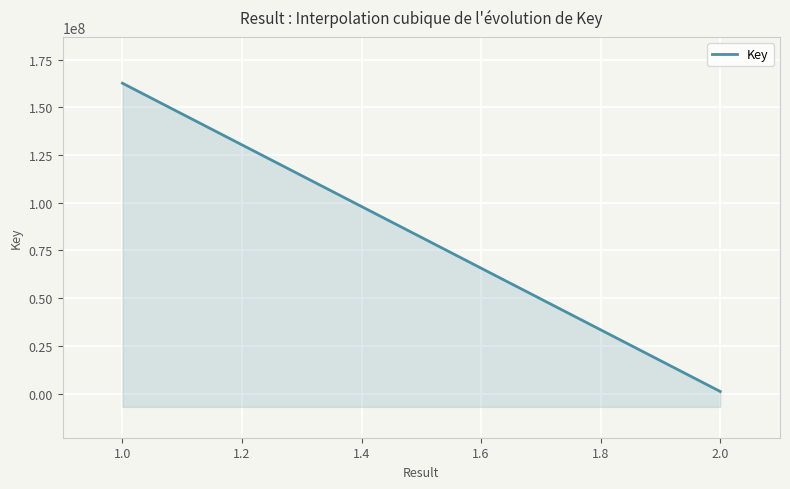

Which label corresponds to the smallest value in the chart?

2